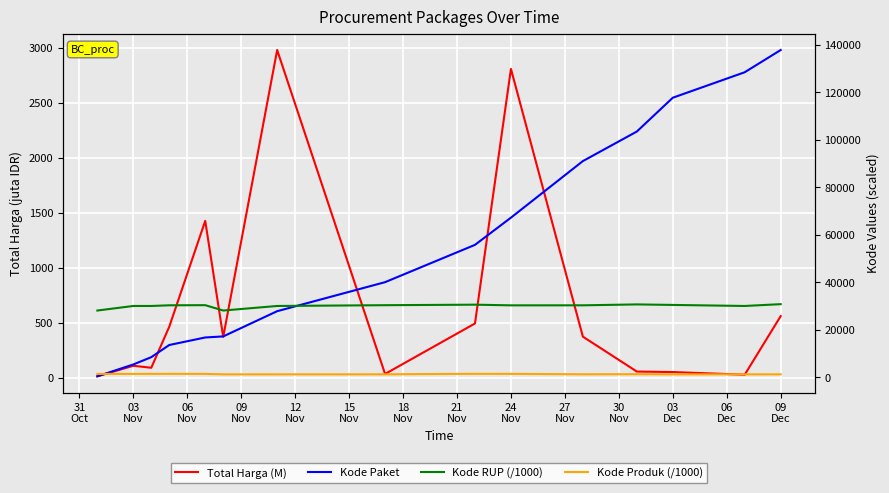

What is the label of the 1st point from the left?

31
Oct